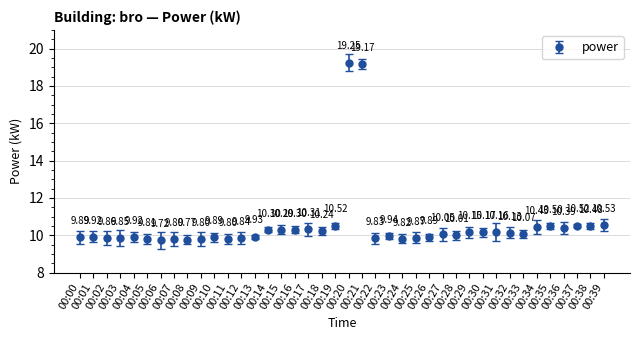

What is the change in value from 00:05 to 00:38?

+0.7